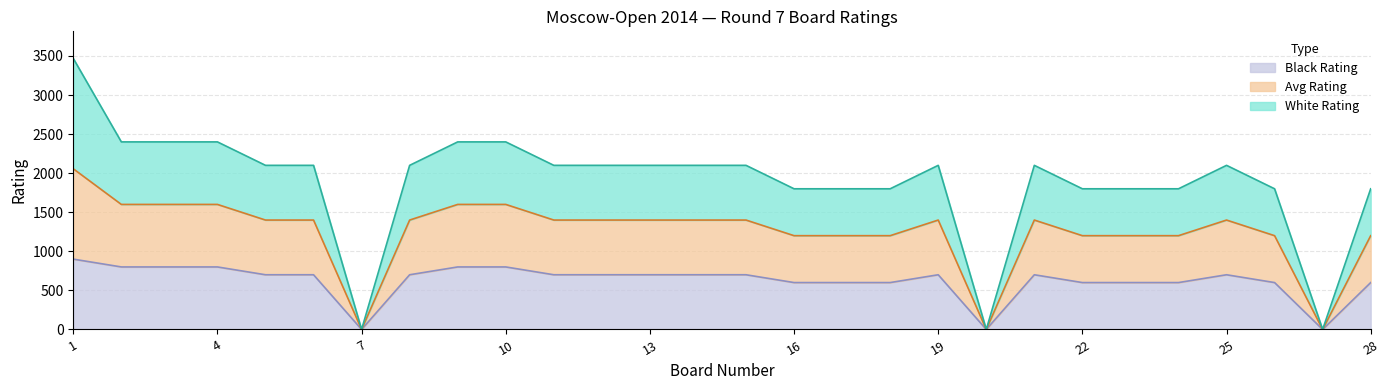

Count the number of categories in the chart.

28